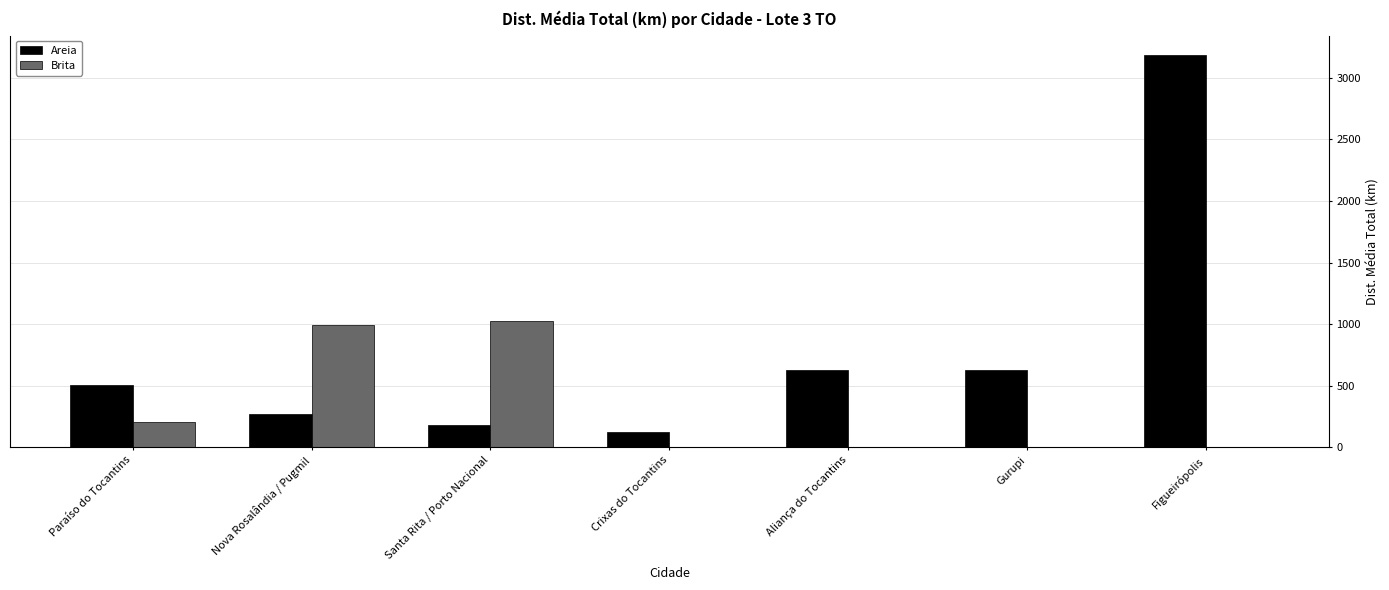

Between Crixas do Tocantins and Aliança do Tocantins, which series saw the biggest shift?

Areia